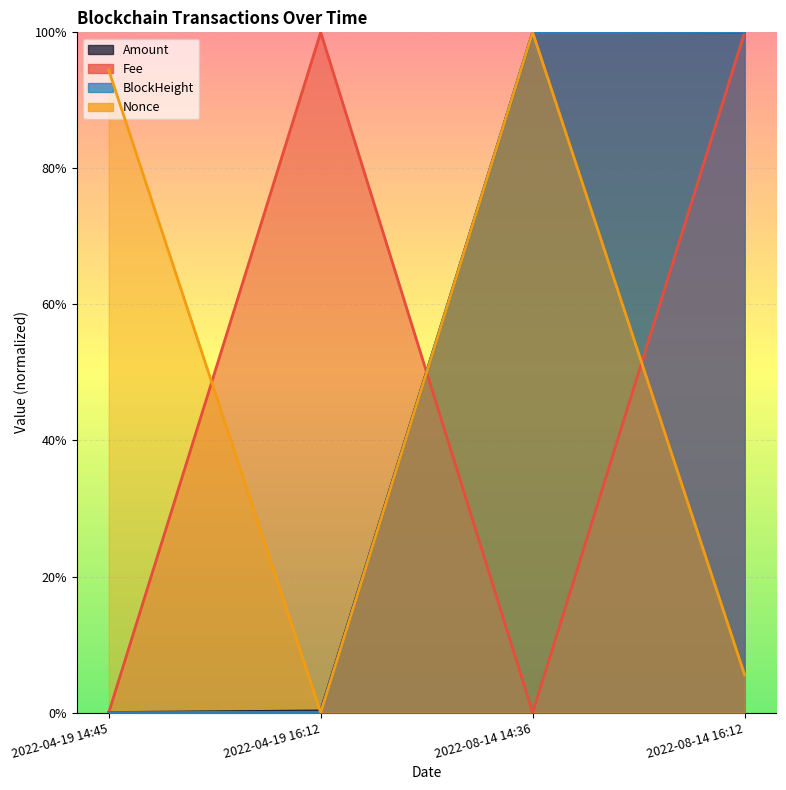

What is the difference between the Nonce values at 2022-04-19 16:12 and 2022-04-19 14:45?

0.9